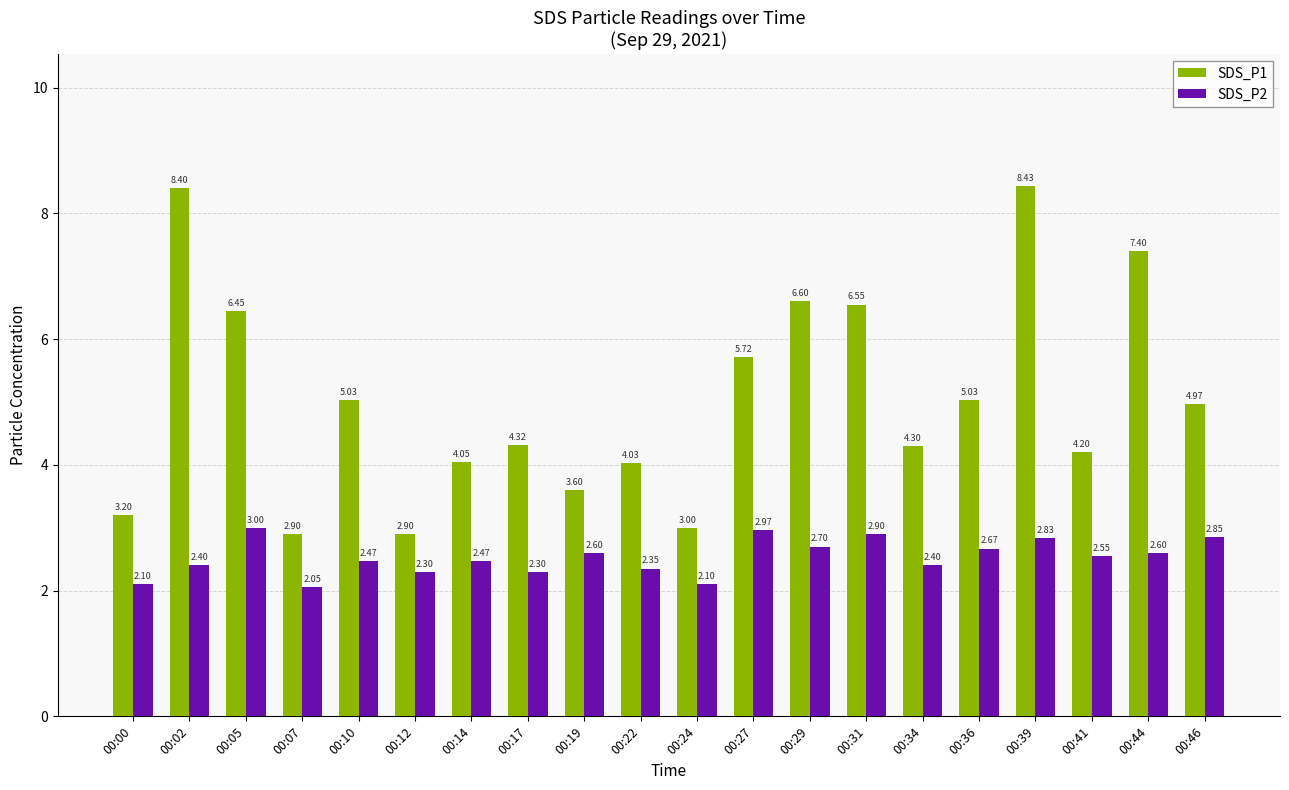

What is the lowest value of the SDS_P1 series?

2.9